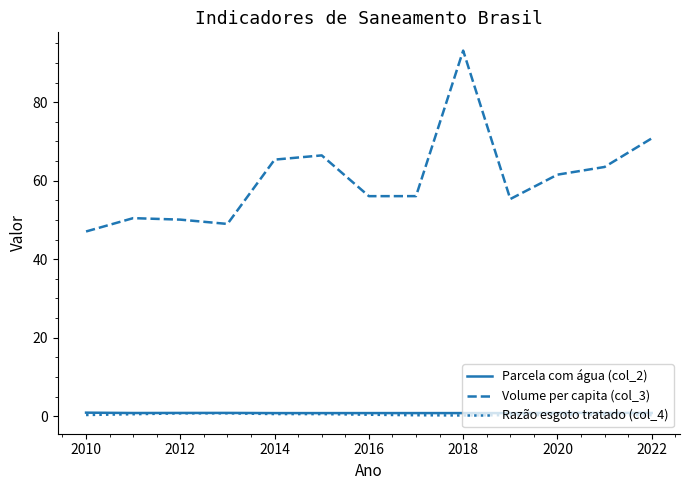

Count the Razão esgoto tratado (col_4) values in the range 0 to 1.

13